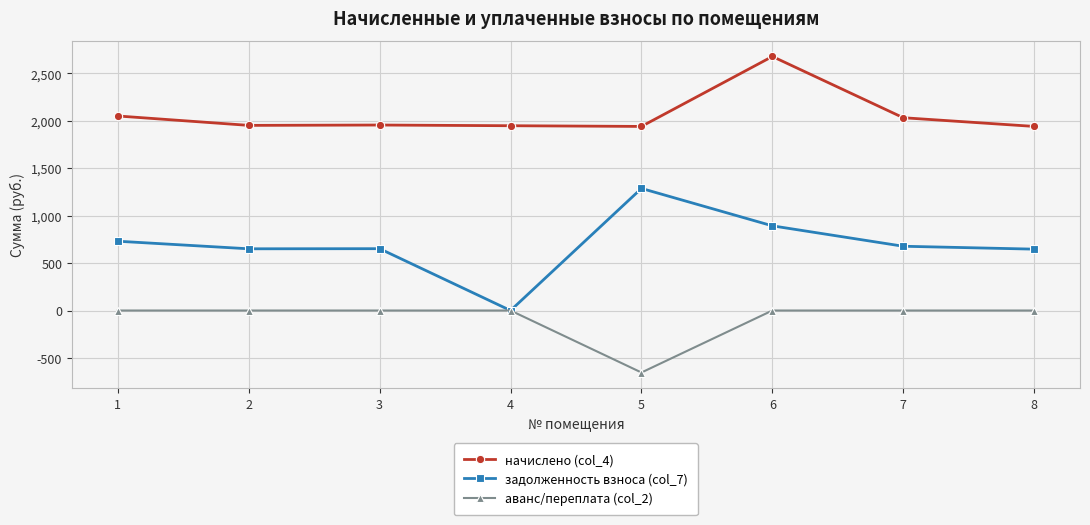

True or false: задолженность взноса (col_7) and начислено (col_4) cross at least once.

False